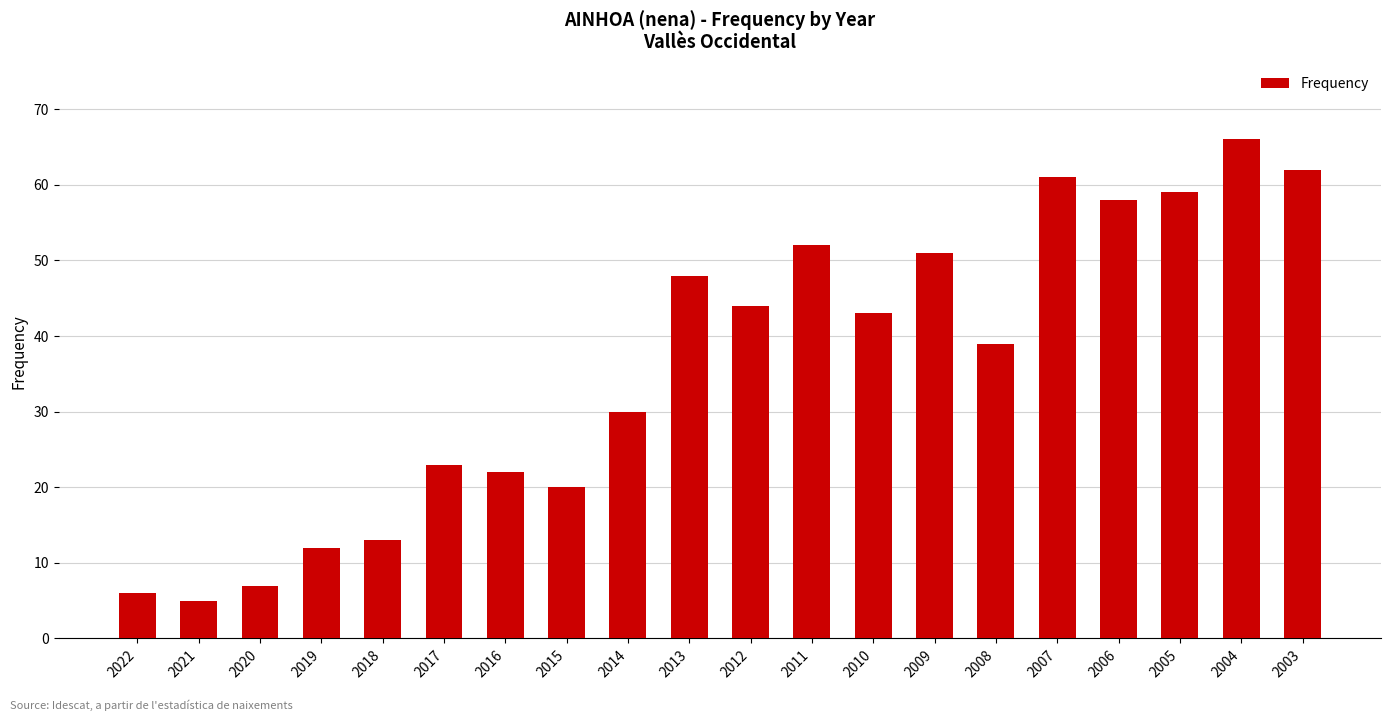

Rank the categories by value from lowest to highest.

2021, 2022, 2020, 2019, 2018, 2015, 2016, 2017, 2014, 2008, 2010, 2012, 2013, 2009, 2011, 2006, 2005, 2007, 2003, 2004